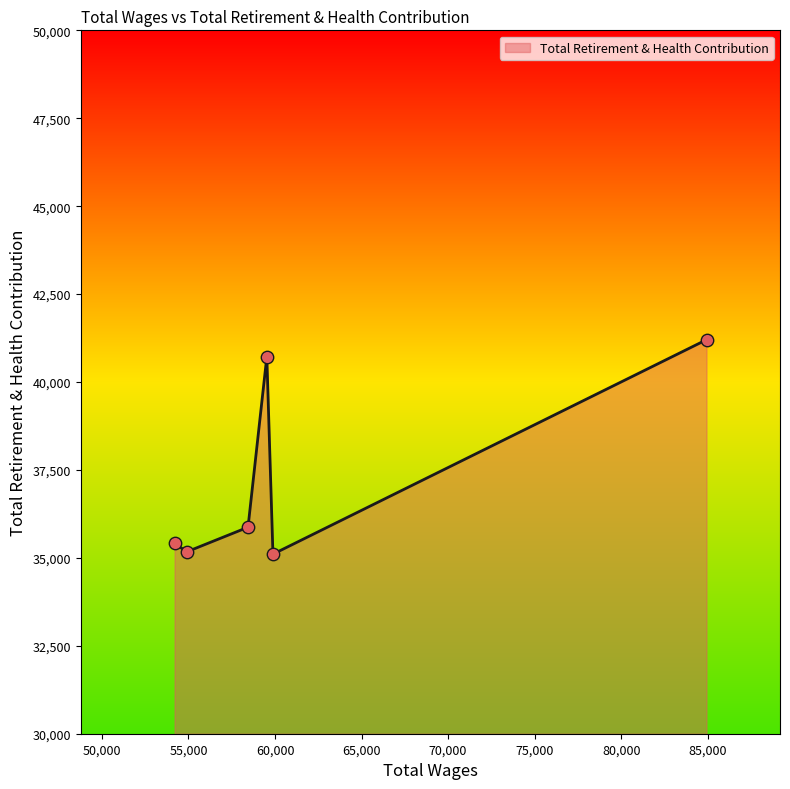

True or false: the data has more than 1 interior local peaks.

False